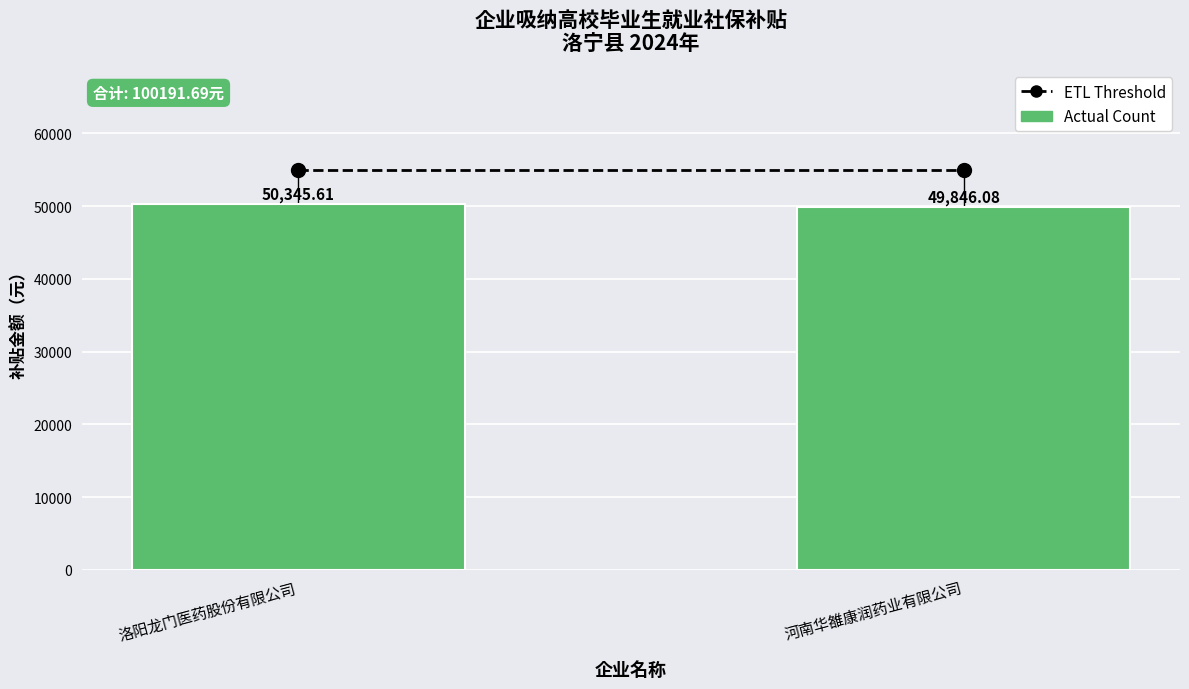

At which label does the data first exceed 50345?

洛阳龙门医药股份有限公司